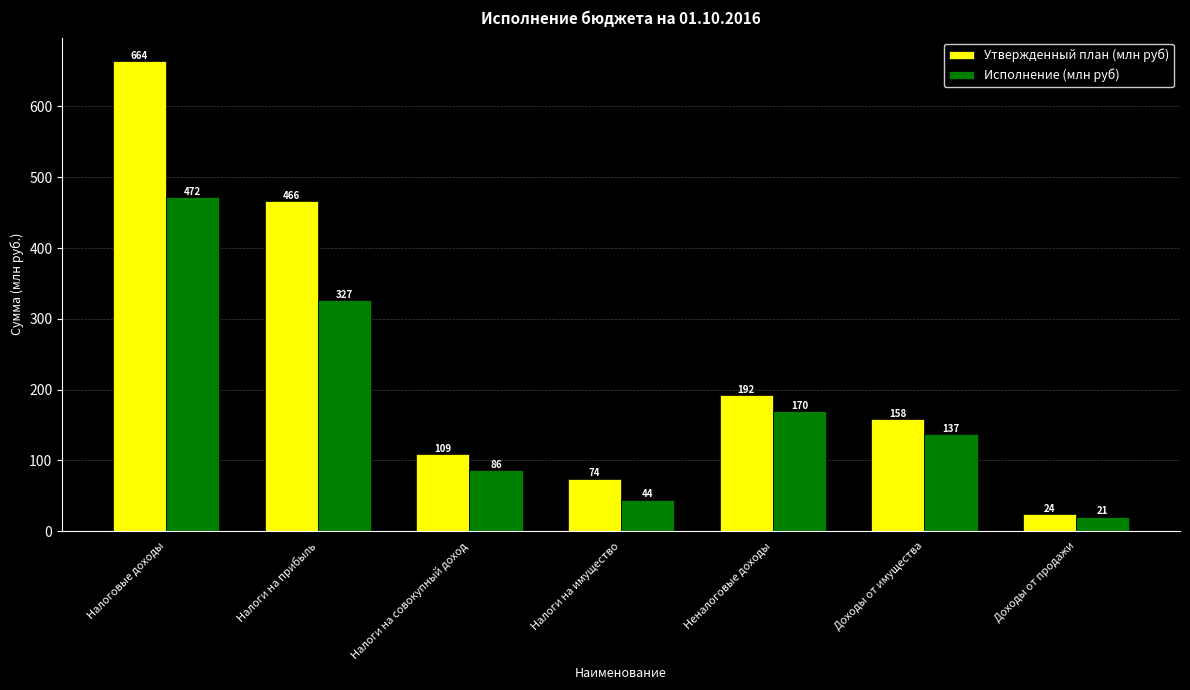

What is the difference between the Утвержденный план (млн руб) values at Налоги на имущество and Налоги на совокупный доход?

35.1